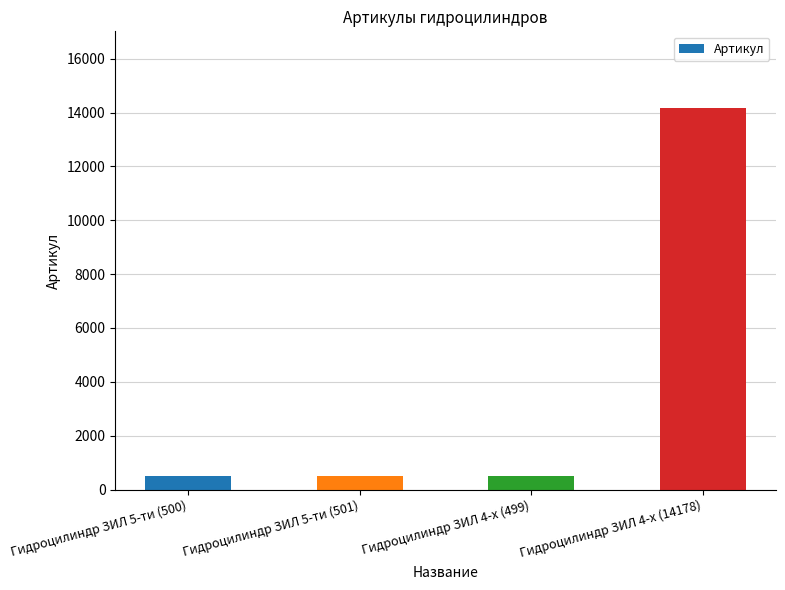

What is the average value?

3920